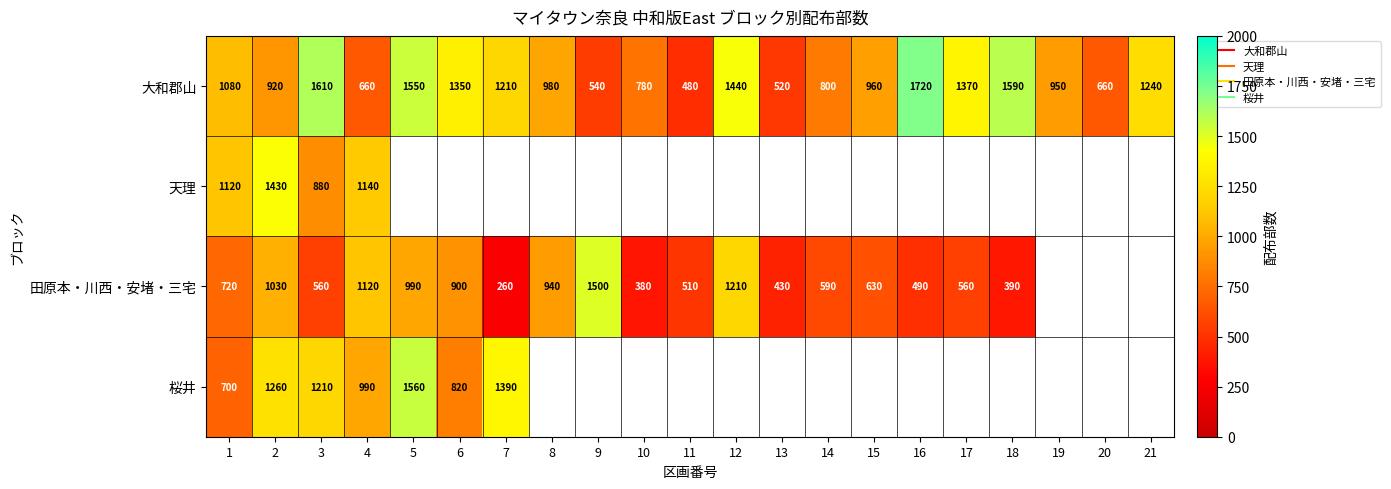

What is the approximate value of 桜井 at 1?

700.0